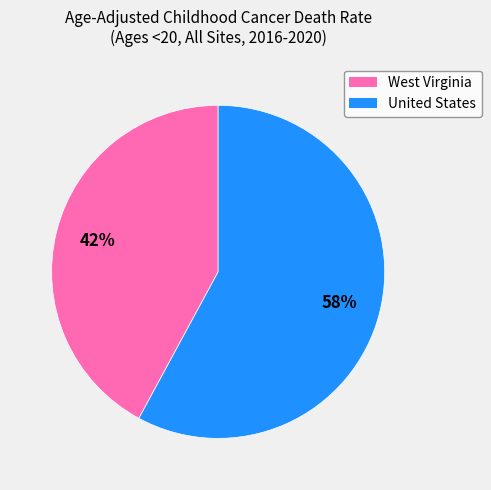

To the nearest percent, what portion does United States represent?

58%